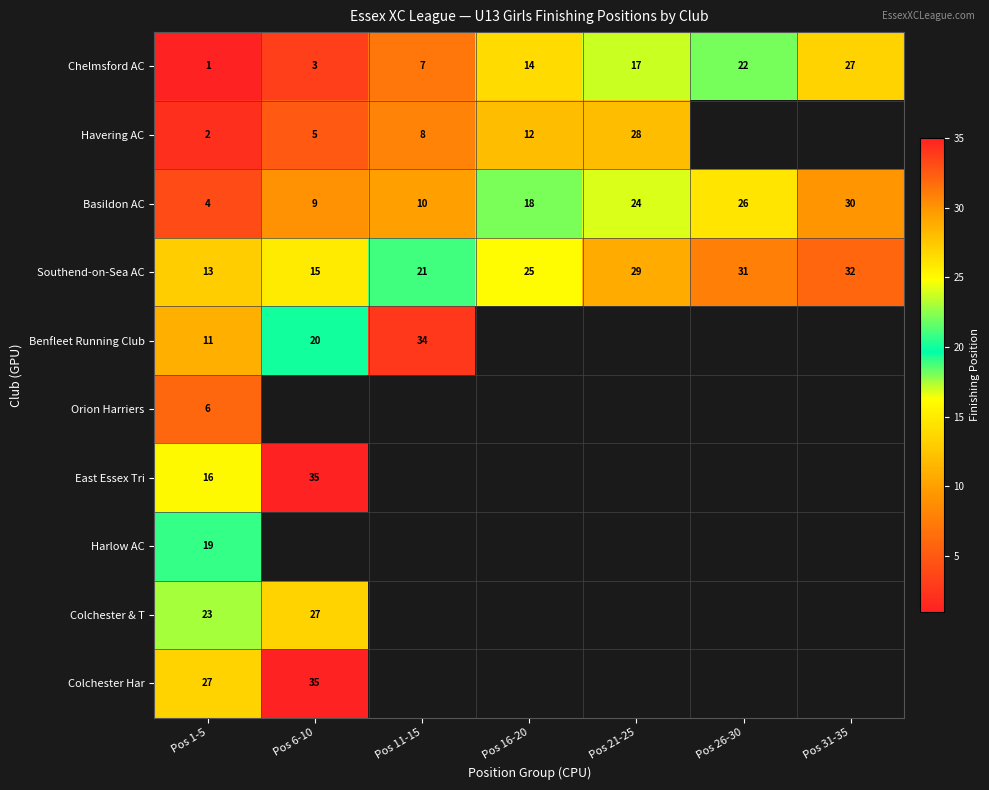

Between Pos 6-10 and Pos 1-5, which is larger?

Pos 6-10